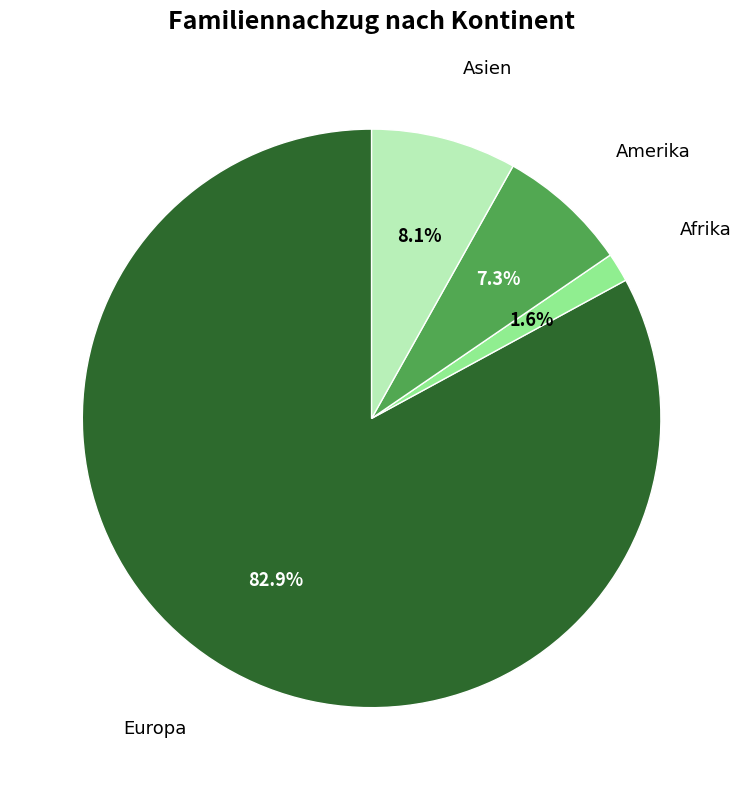

How many segments does this pie chart have?

4